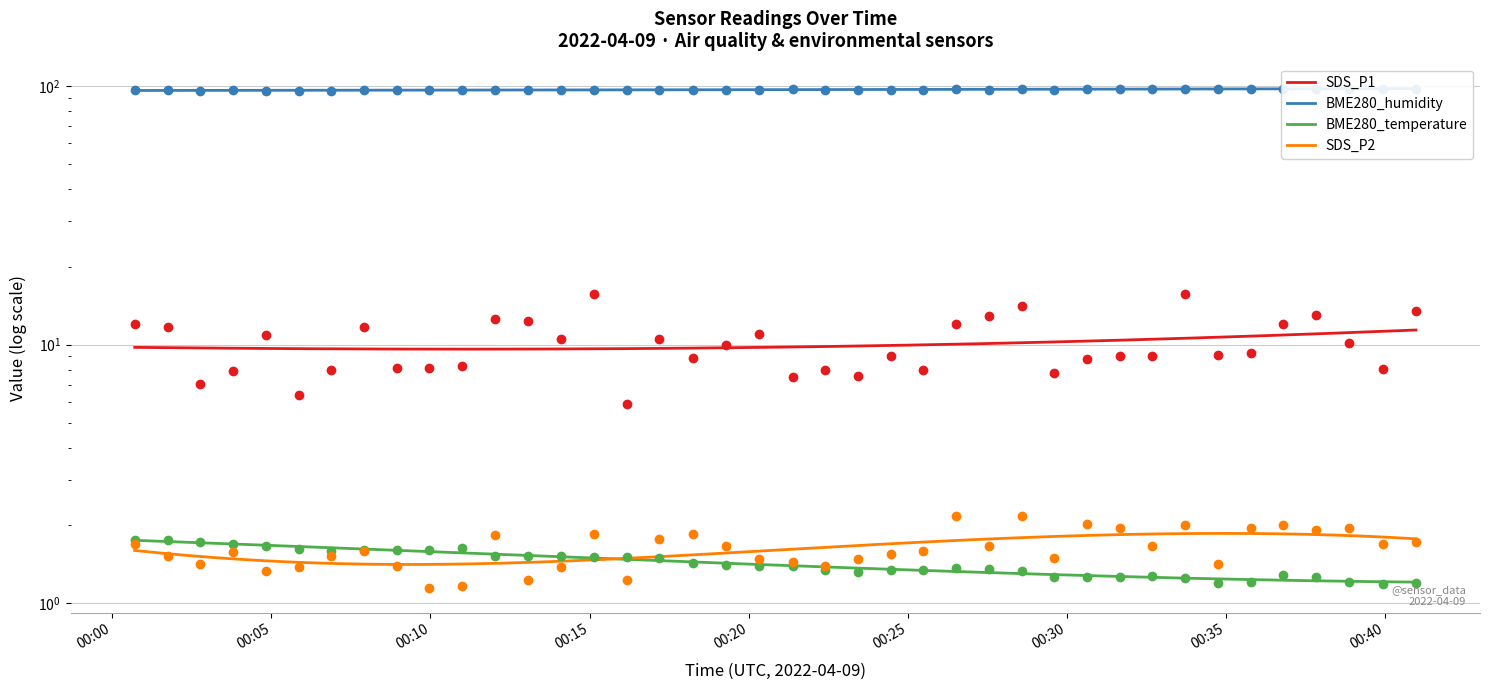

Which series reaches the maximum Y coordinate?

BME280_humidity